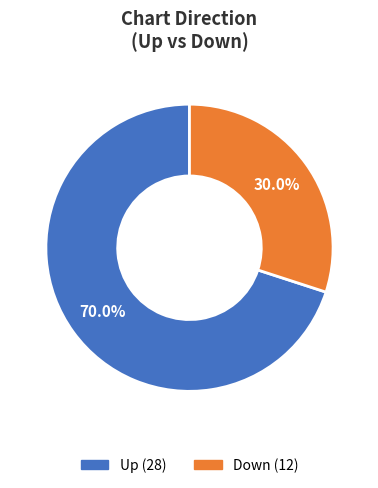

Is there any slice that represents more than half of the pie?

Yes